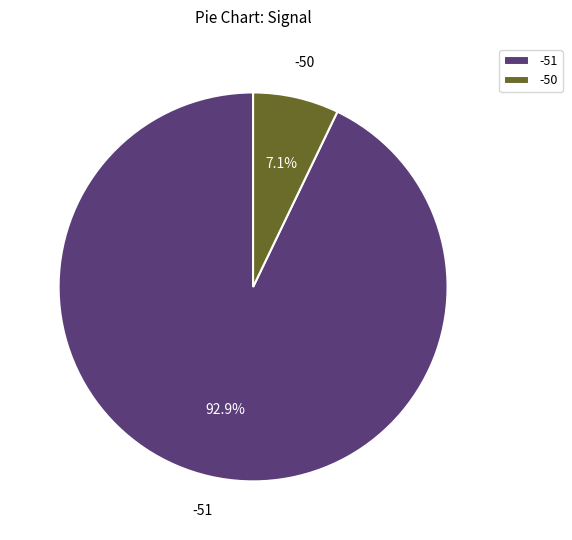

How many slices are in this pie chart?

2